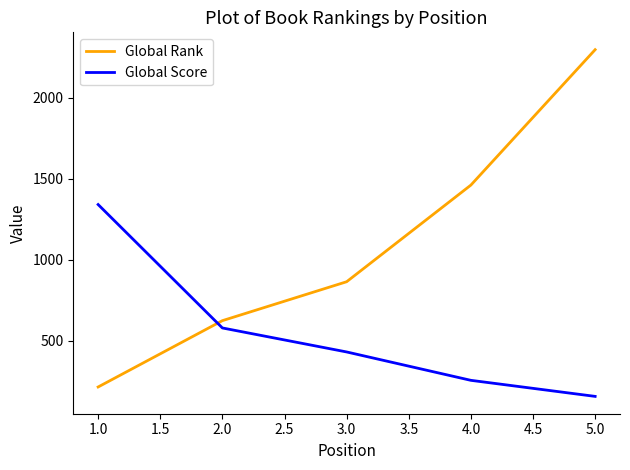

What is the spread (max minus min) of values at 1.0?

1125